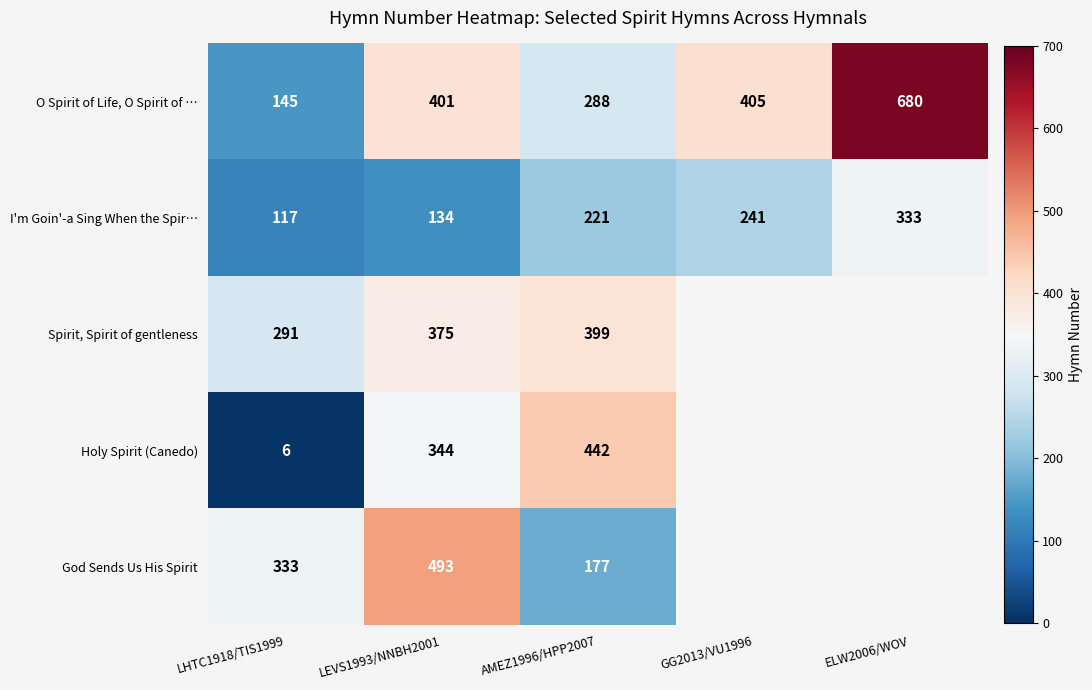

Is it true that Holy Spirit (Canedo) equals 525 at LEVS1993/NNBH2001?

False